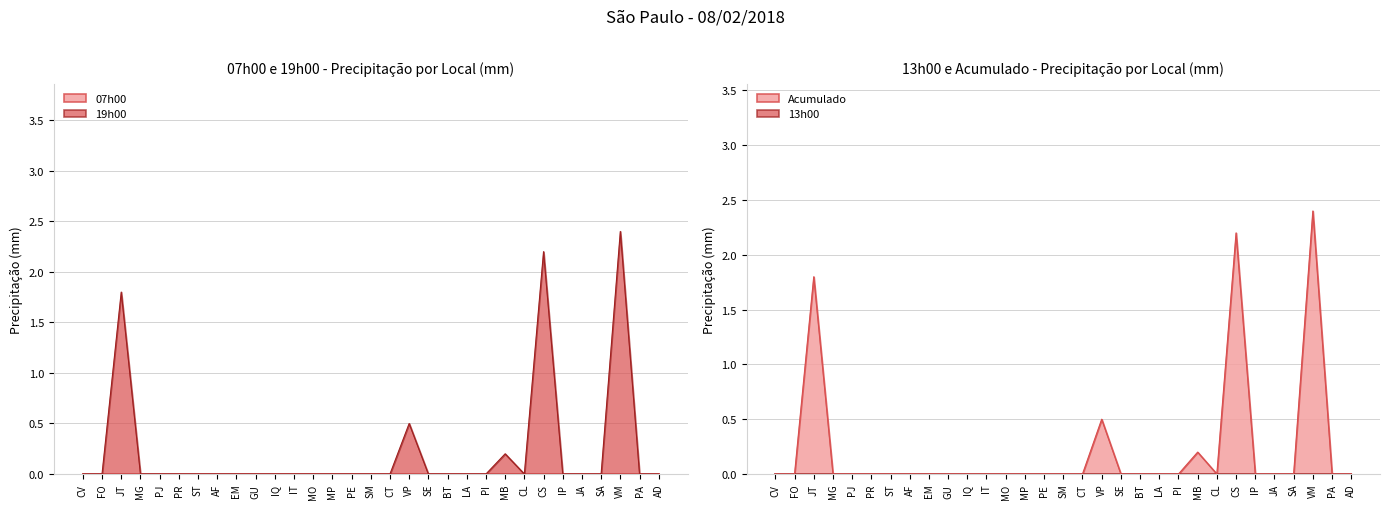

How many lines are shown in the chart?

4